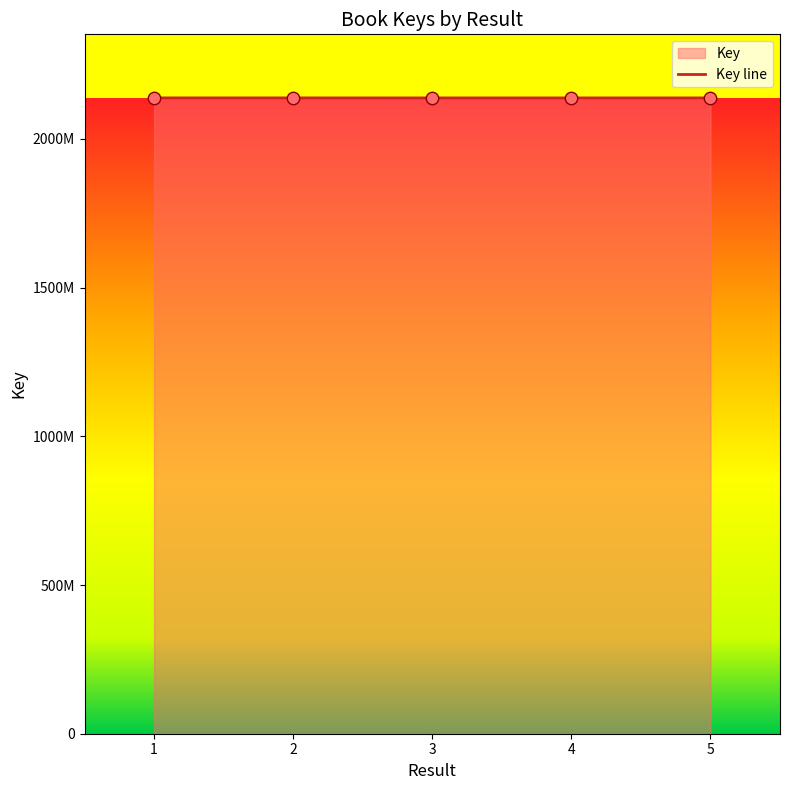

Approximately how many times larger is the value at 4 compared to 5?

1.0